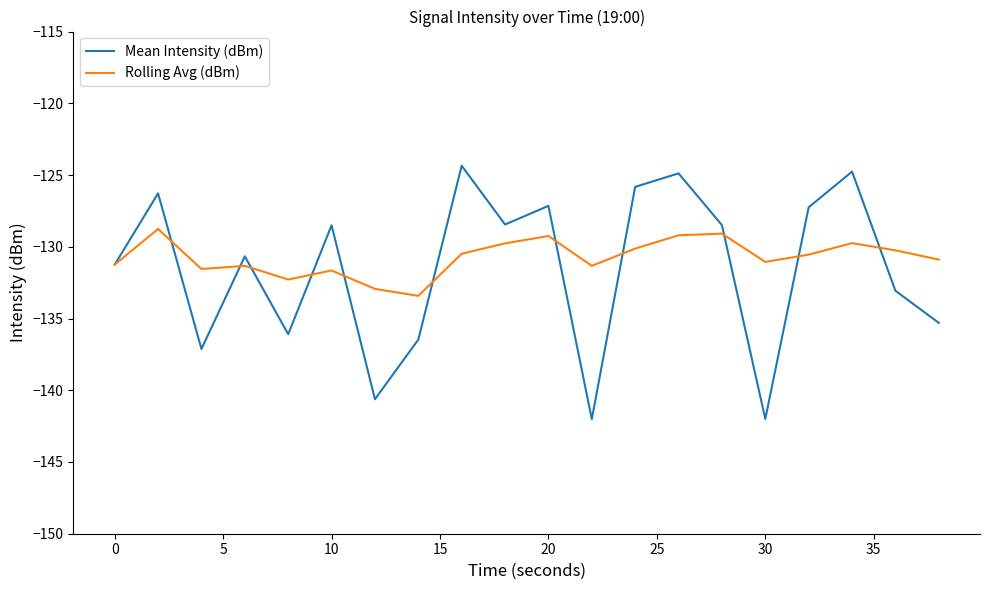

Rank the series by their maximum value, from lowest to highest.

Rolling Avg (dBm), Mean Intensity (dBm)